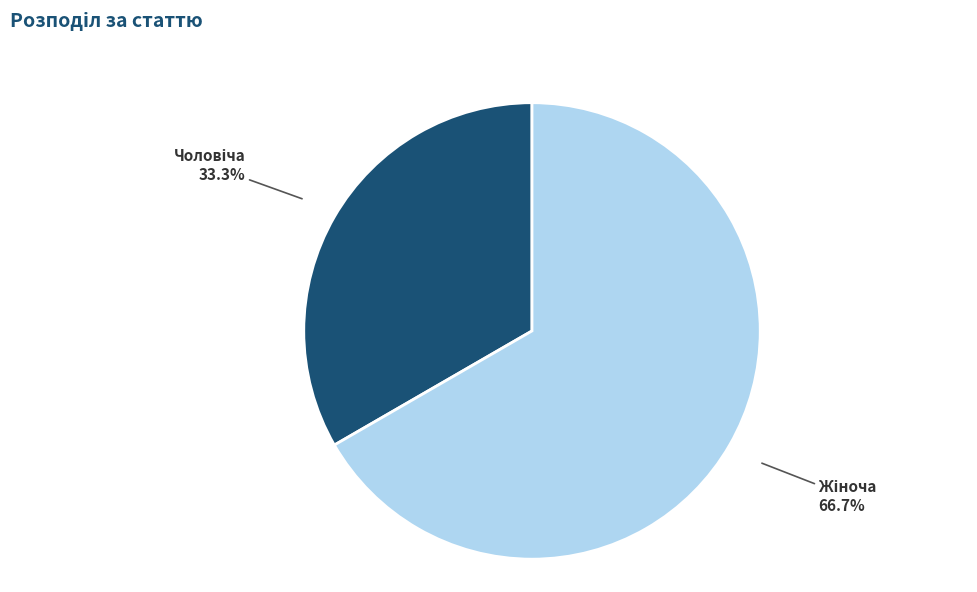

Is there a majority slice in this chart?

Yes